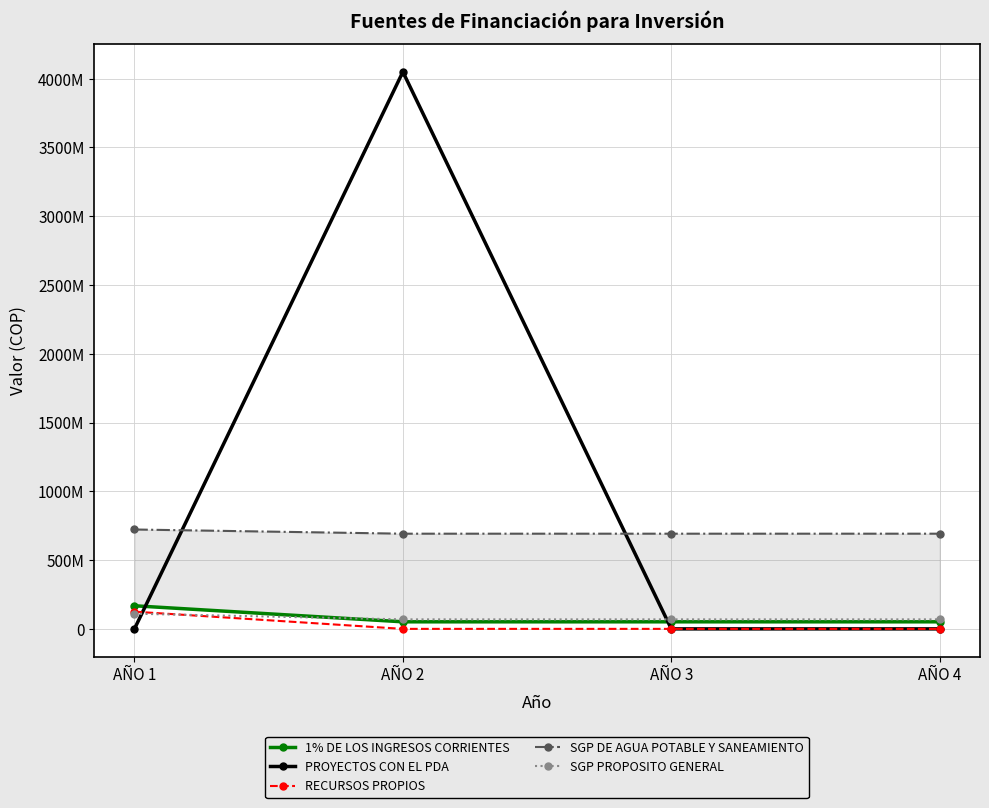

What is the difference between the maximum and minimum values in the SGP PROPOSITO GENERAL series?

41293671